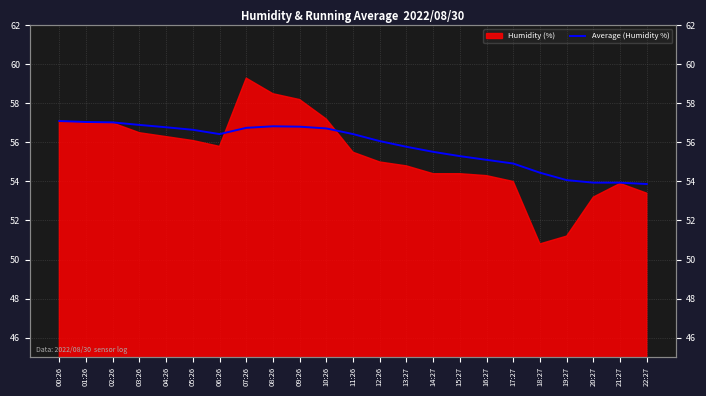

What position from the right is 05:26?

18